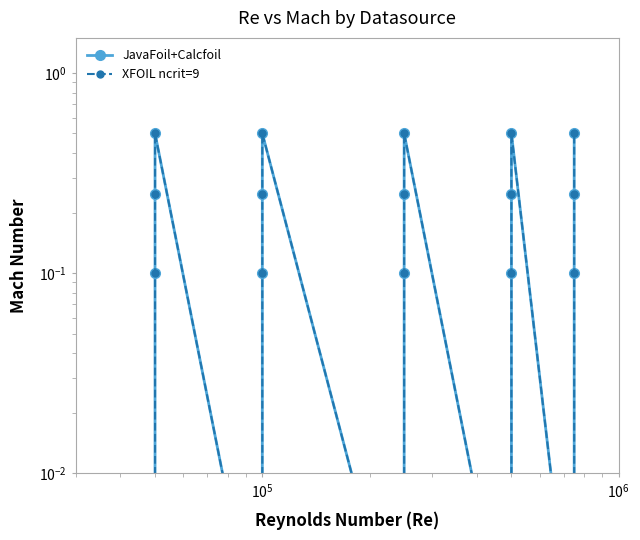

What is the total value across all series at 6?

0.5